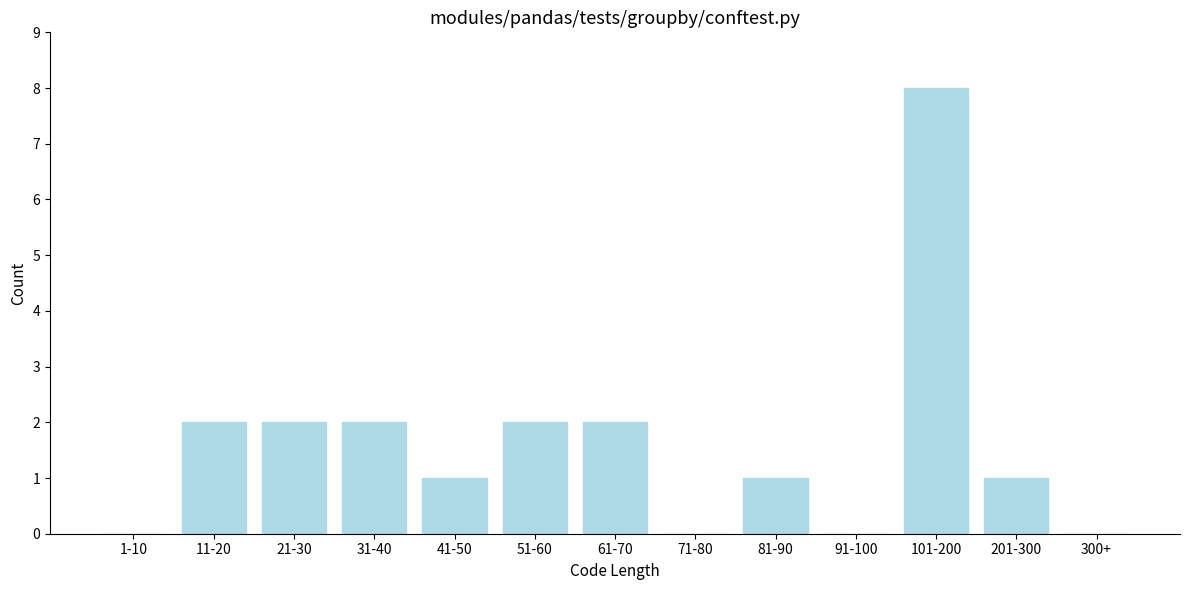

Reading right to left, list all the values displayed in this chart.

300+=0	201-300=1	101-200=8	91-100=0	81-90=1	71-80=0	61-70=2	51-60=2	41-50=1	31-40=2	21-30=2	11-20=2	1-10=0